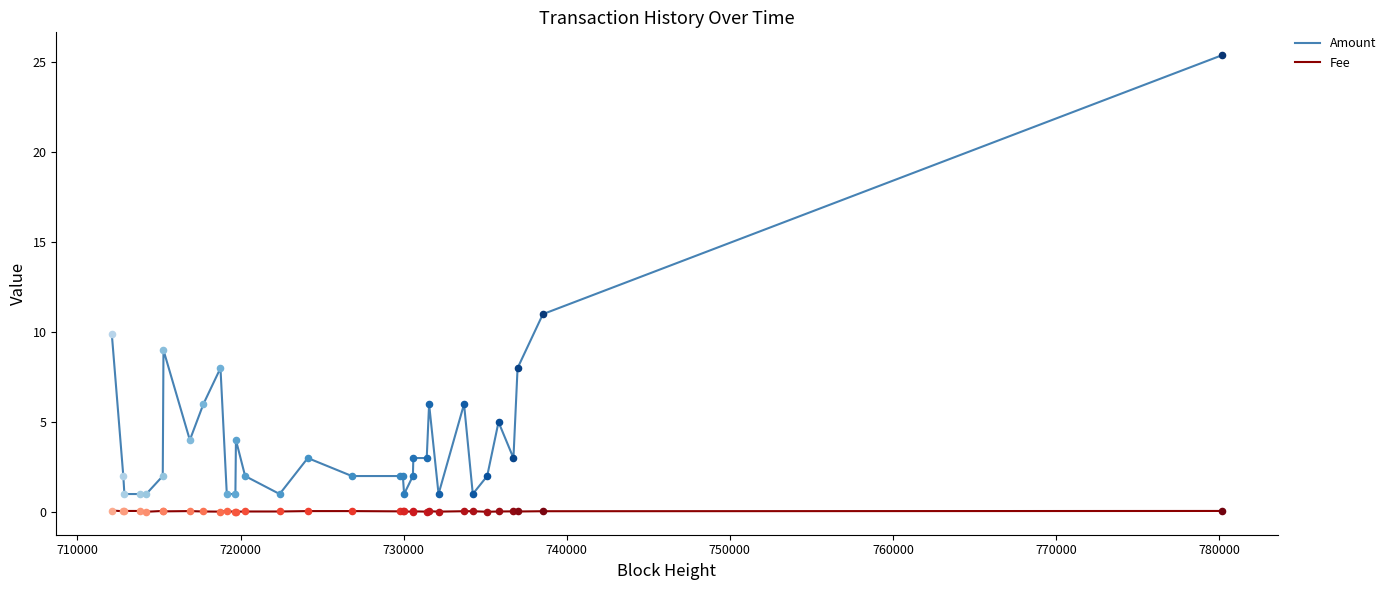

Which series has the largest range (max minus min)?

Amount